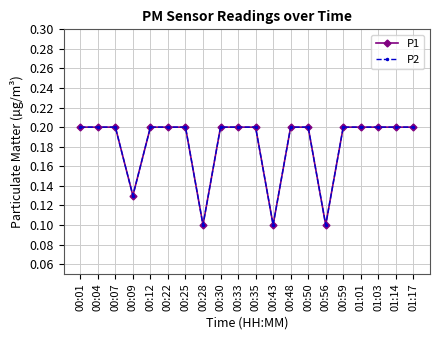

The value of P1 at 01:03 is 0.2. True or false?

True